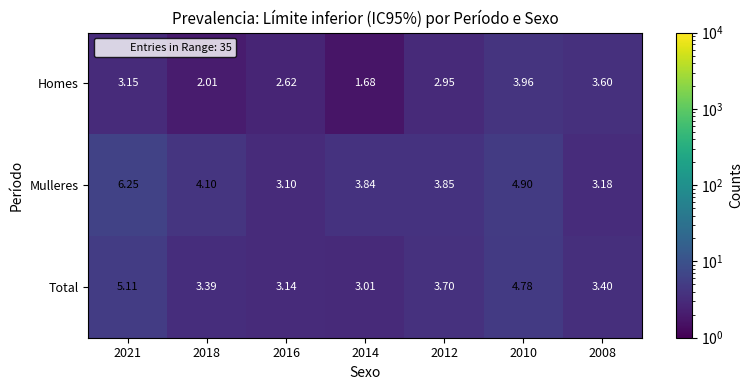

Is the value of Total at 2018 greater than the value of Mulleres at 2018?

No